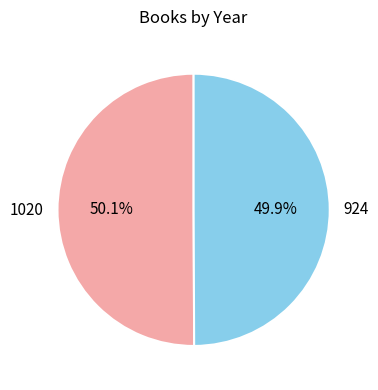

What percentage is NOT represented by 924?

50.1%